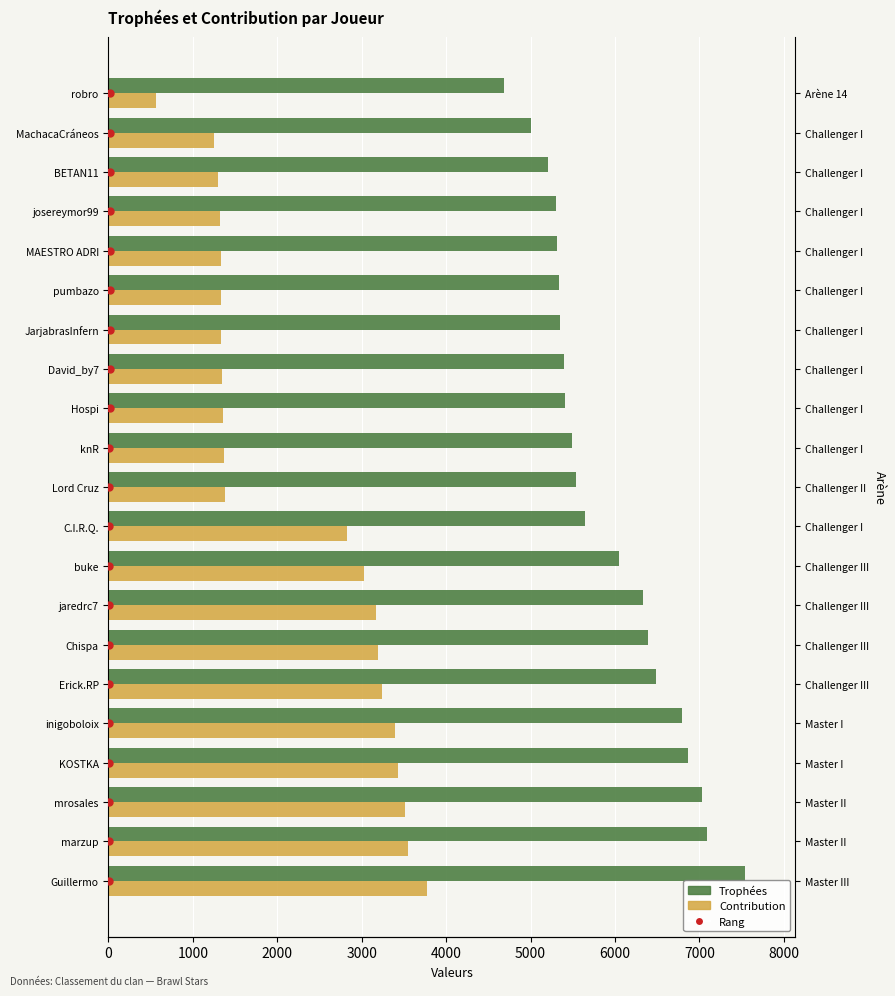

Which series changed the most between 8000 and 9000?

Trophées